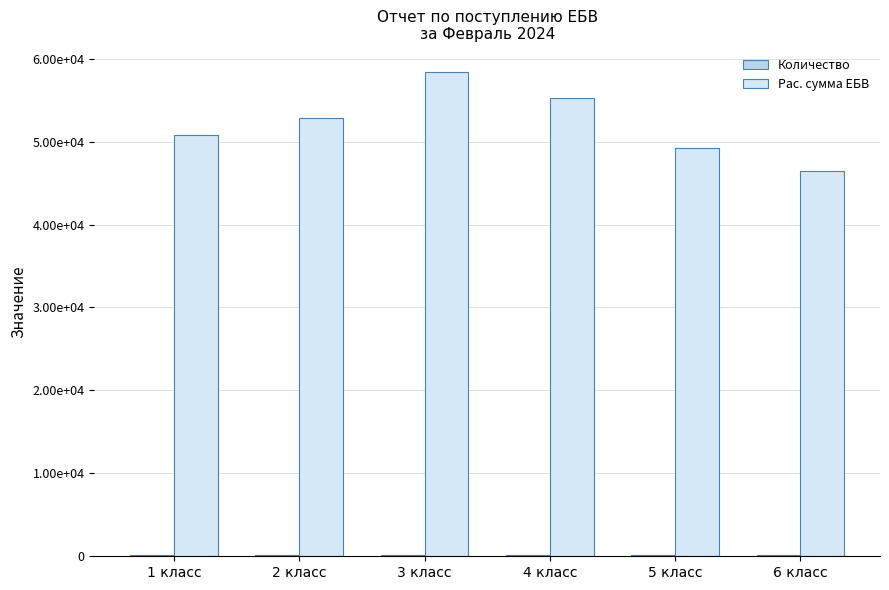

What is the difference between the highest and lowest values at 1 класс?

50673